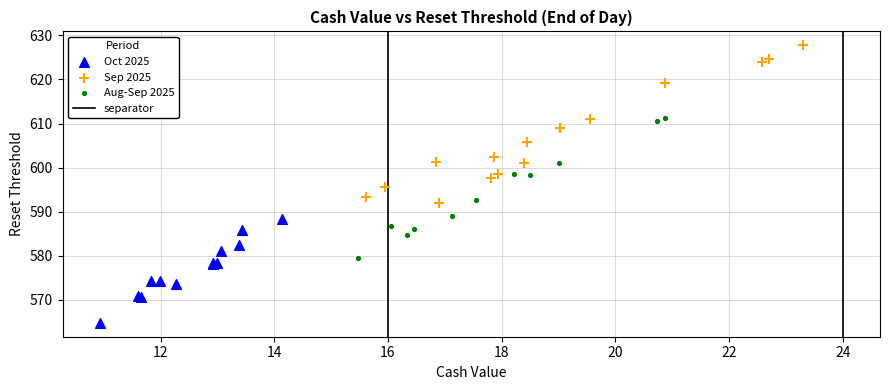

Which series reaches the maximum Y coordinate?

Sep 2025